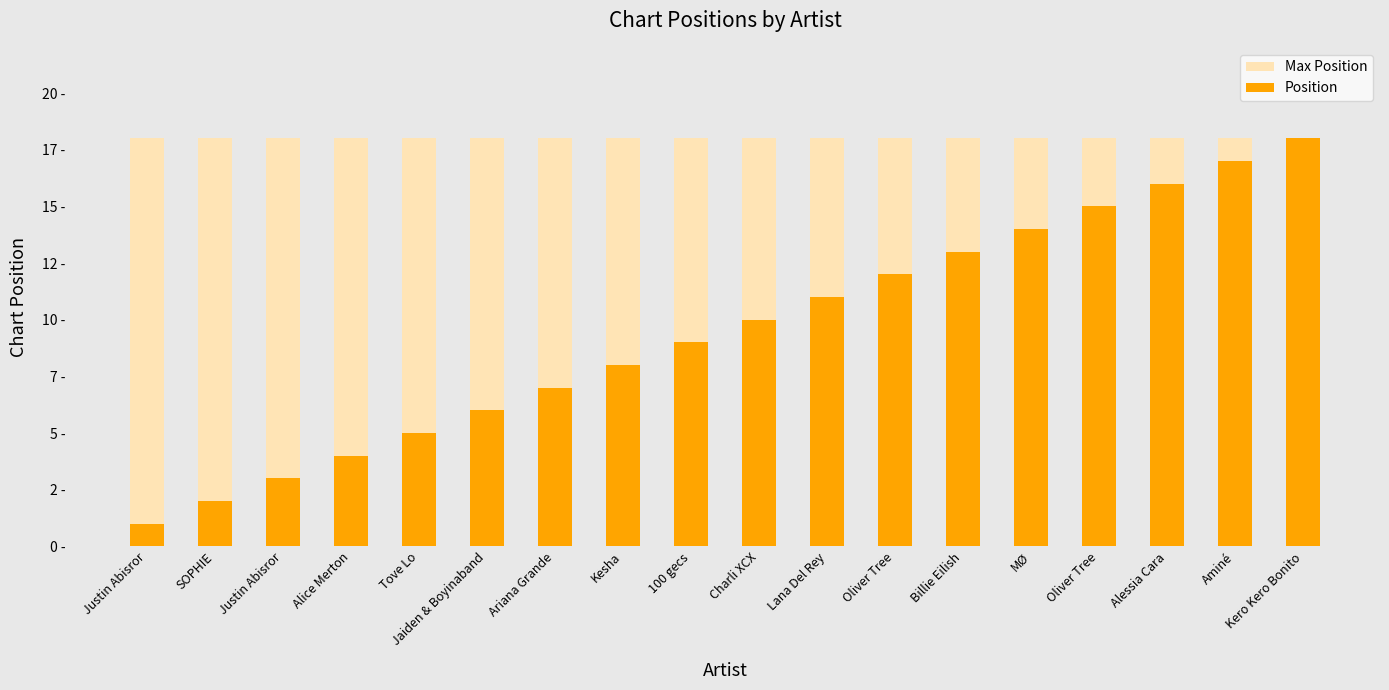

Reading left to right, transcribe all the data shown in this chart.

Max Position: Justin Abisror=18	SOPHIE=18	Justin Abisror=18	Alice Merton=18	Tove Lo=18	Jaiden & Boyinaband=18	Ariana Grande=18	Kesha=18	100 gecs=18	Charli XCX=18	Lana Del Rey=18	Oliver Tree=18	Billie Eilish=18	MØ=18	Oliver Tree=18	Alessia Cara=18	Aminé=18	Kero Kero Bonito=18
Position: Justin Abisror=1	SOPHIE=2	Justin Abisror=3	Alice Merton=4	Tove Lo=5	Jaiden & Boyinaband=6	Ariana Grande=7	Kesha=8	100 gecs=9	Charli XCX=10	Lana Del Rey=11	Oliver Tree=12	Billie Eilish=13	MØ=14	Oliver Tree=15	Alessia Cara=16	Aminé=17	Kero Kero Bonito=18